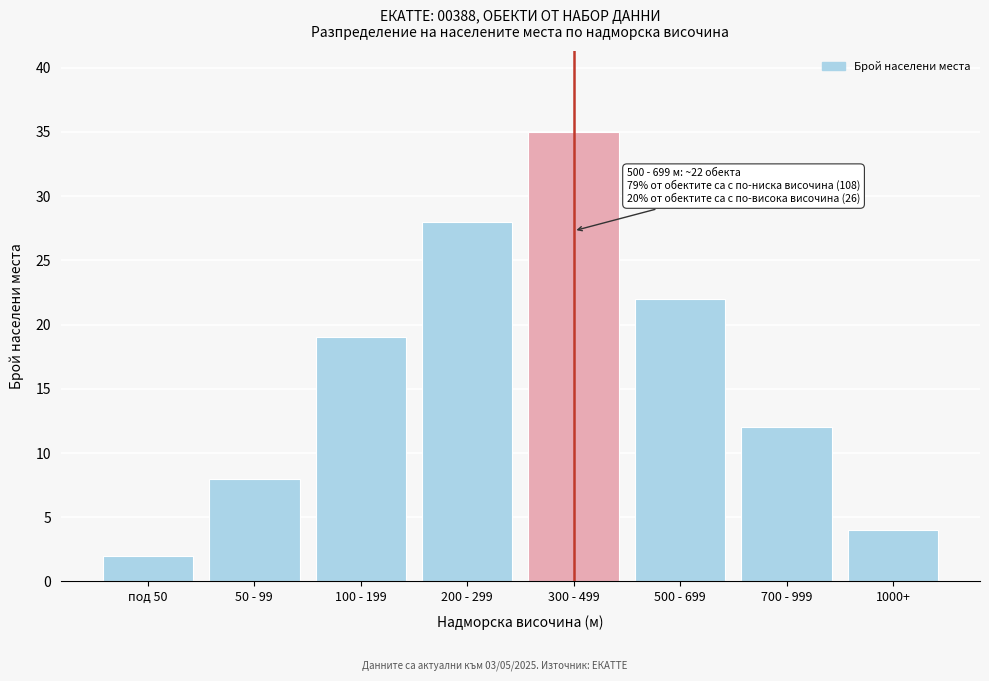

Reading left to right, what are all the values shown in this chart?

2	8	19	28	35	22	12	4